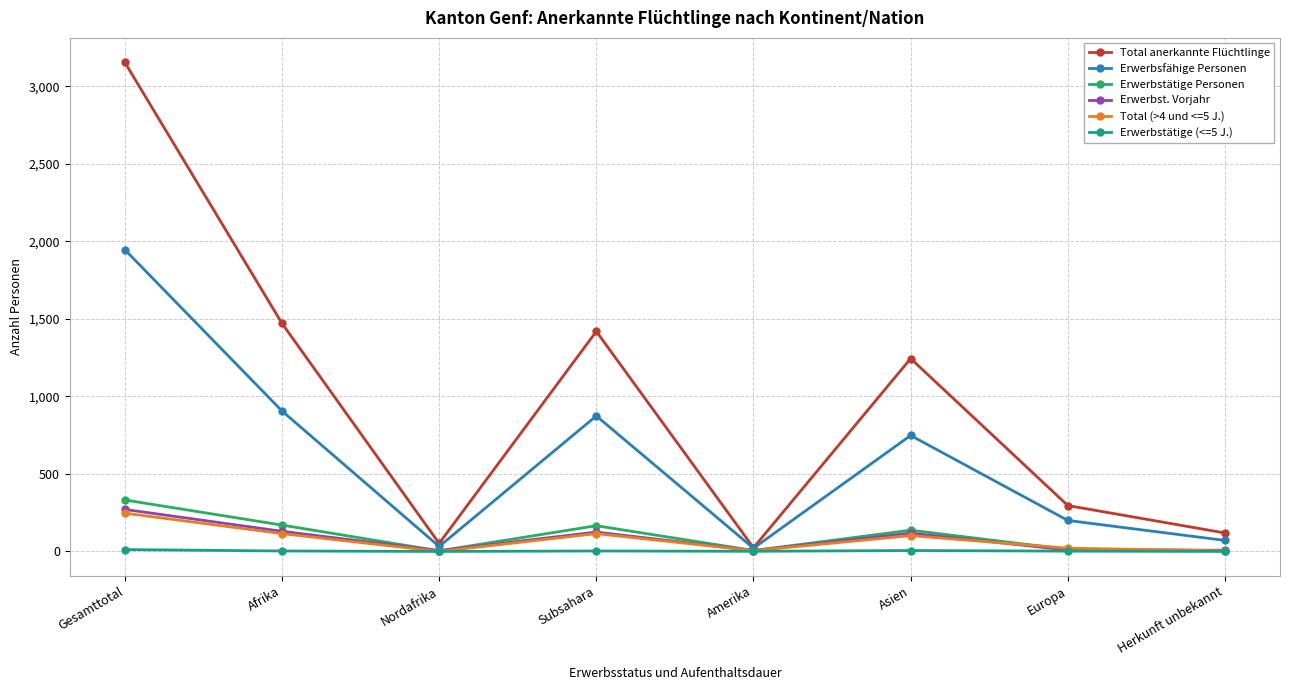

Which series has the largest total across all categories?

Total anerkannte Flüchtlinge